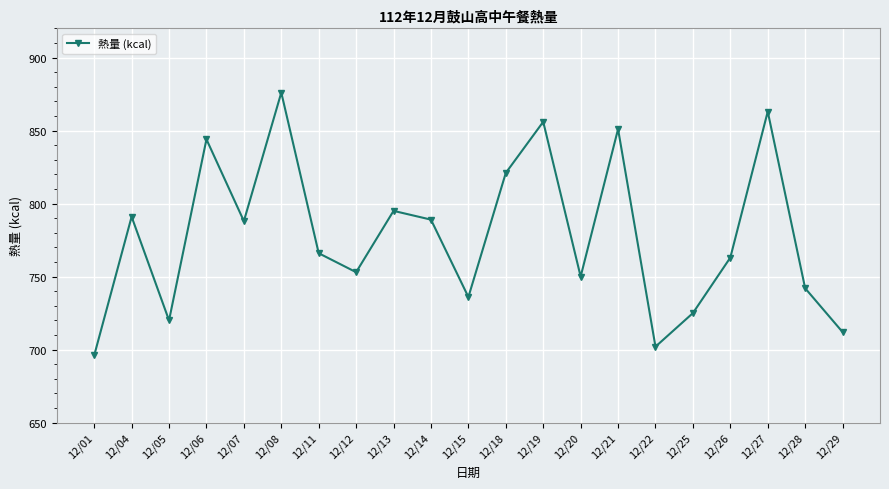

The value at 12/25 is 1117. True or false?

False